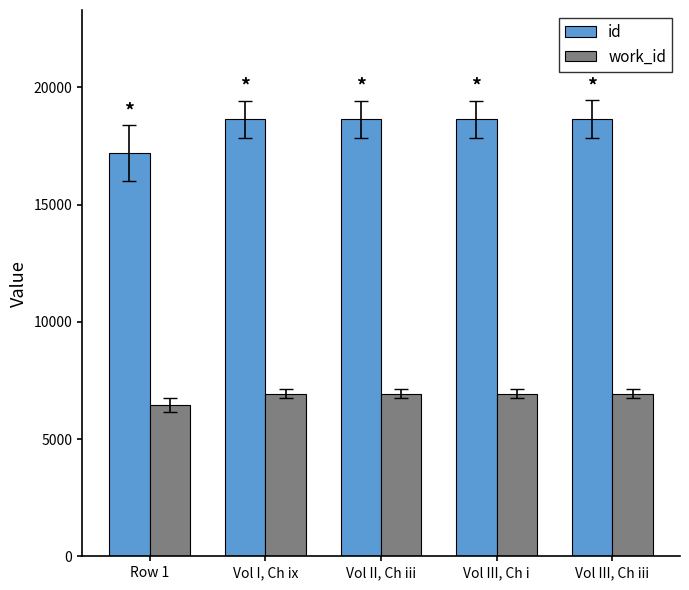

What is the label of the 1st bar from the left?

Row 1